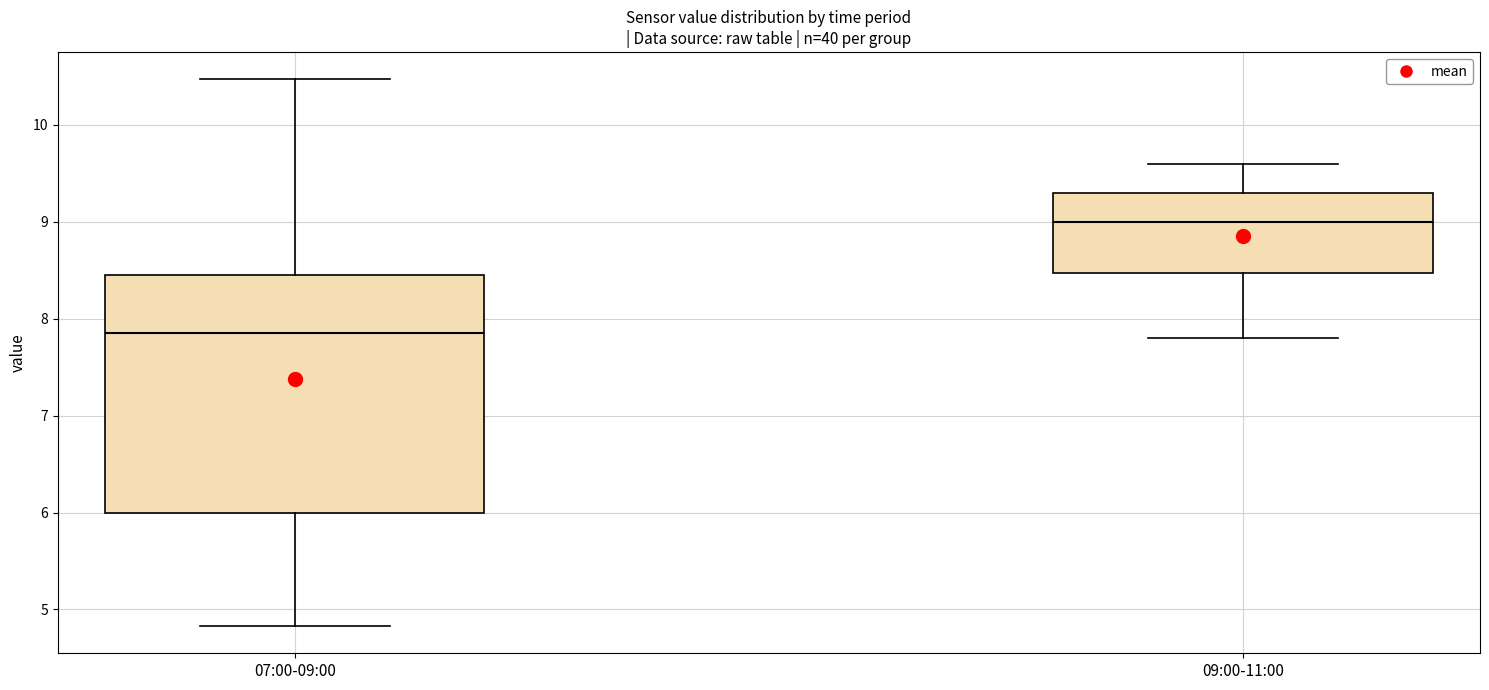

Comparing the boxes themselves (not the whiskers), which one is the tallest?

07:00-09:00